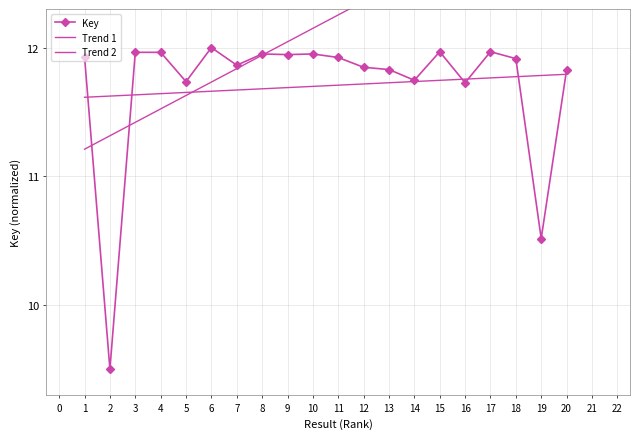

How many interior local valleys (lower than both neighbors) does the data have?

7